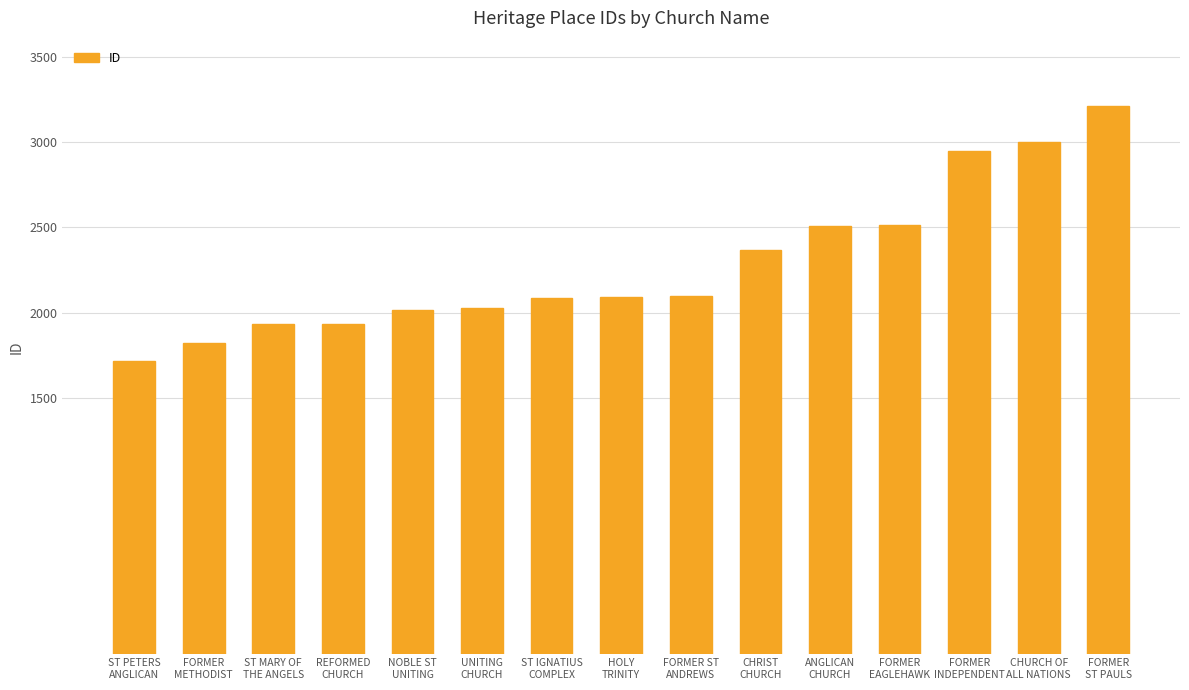

What is the label of the 15th bar from the right?

ST PETERS
ANGLICAN